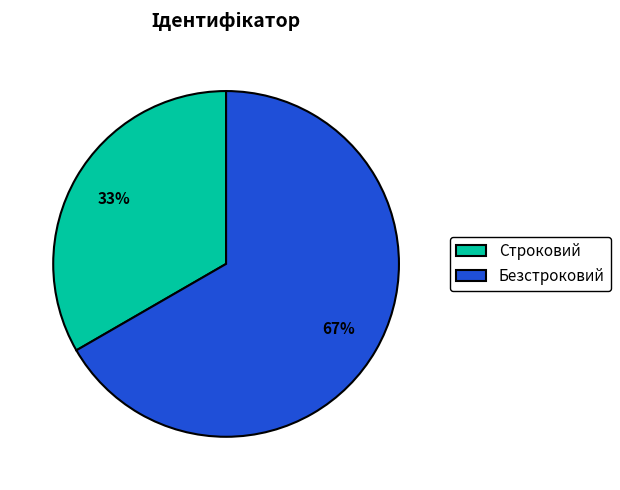

Which has a higher value, Безстроковий or Строковий?

Безстроковий